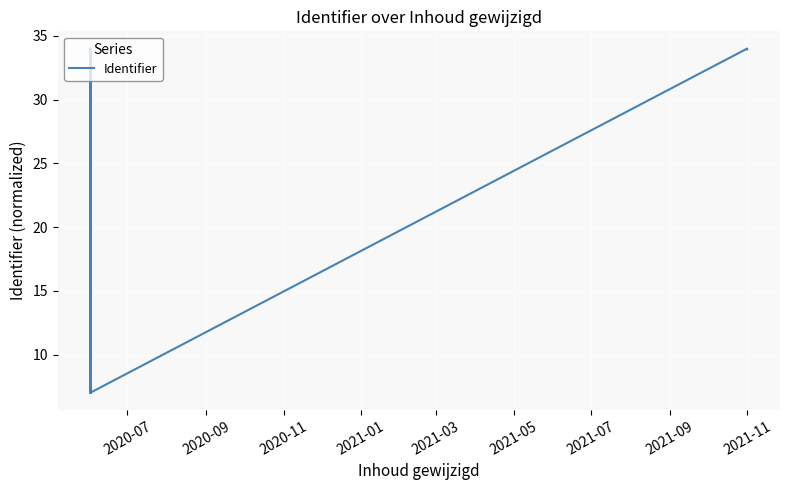

What is the difference between the maximum and minimum values?

27.0